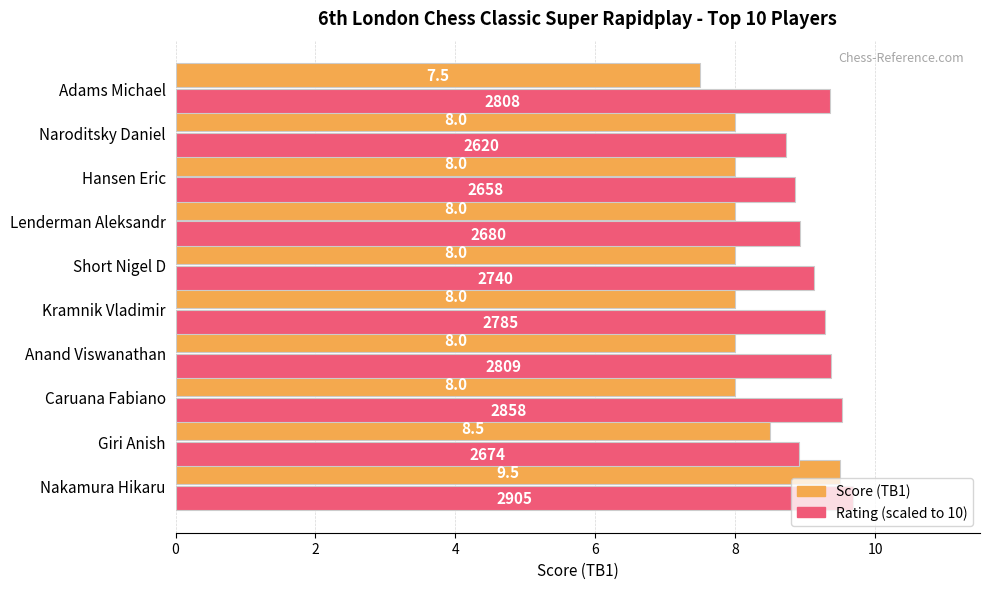

Which label corresponds to the smallest value in the chart?

Adams Michael